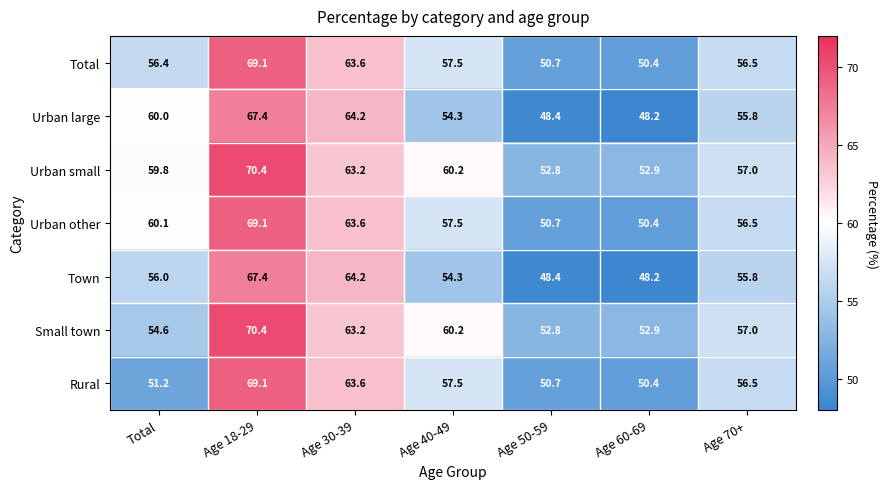

Rank the categories by Small town value from lowest to highest.

Age 50-59, Age 60-69, Total, Age 70+, Age 40-49, Age 30-39, Age 18-29